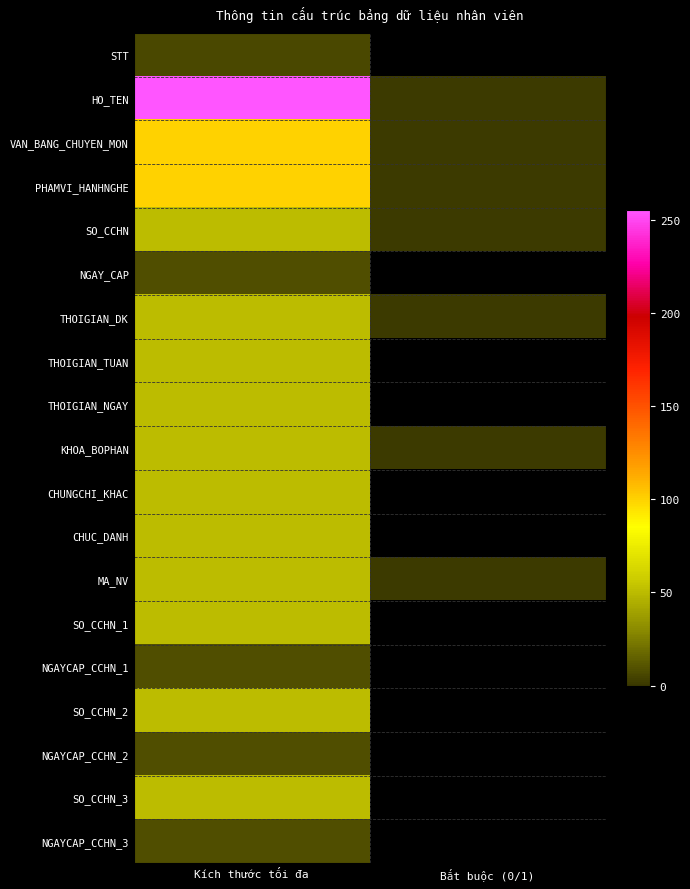

At which category is the sum across all series the highest?

Kích thước tối đa